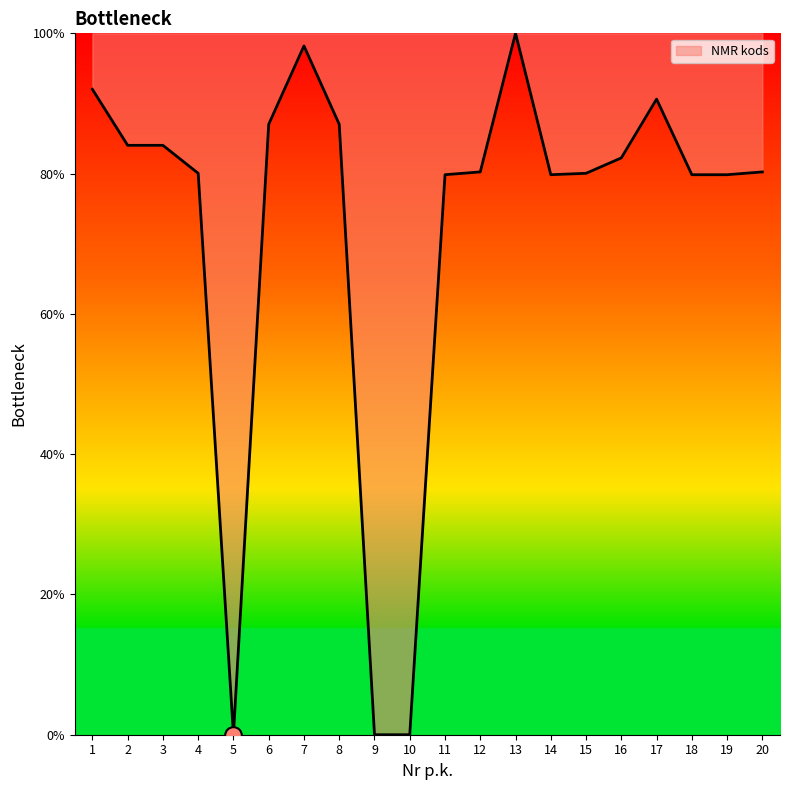

At which label does the data first exceed 80?

1